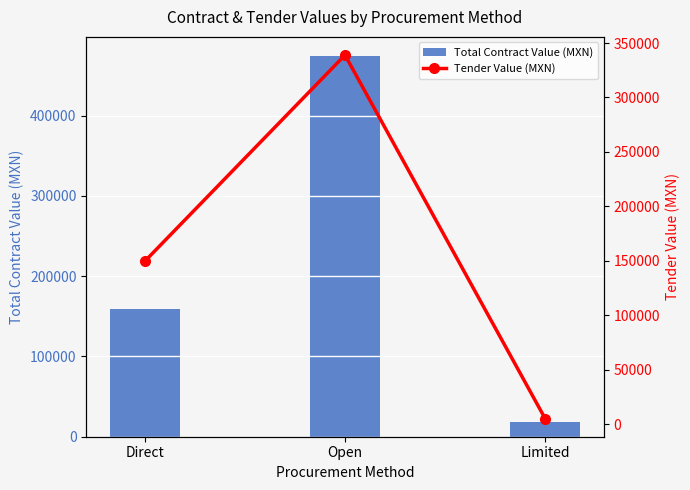

What is the value of the Total Contract Value (MXN) bar at the 3rd from the left?

18096.0